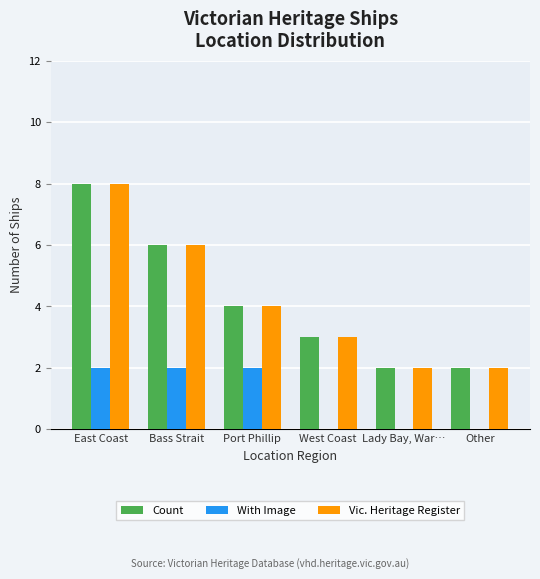

How many categories are shown in the chart?

6